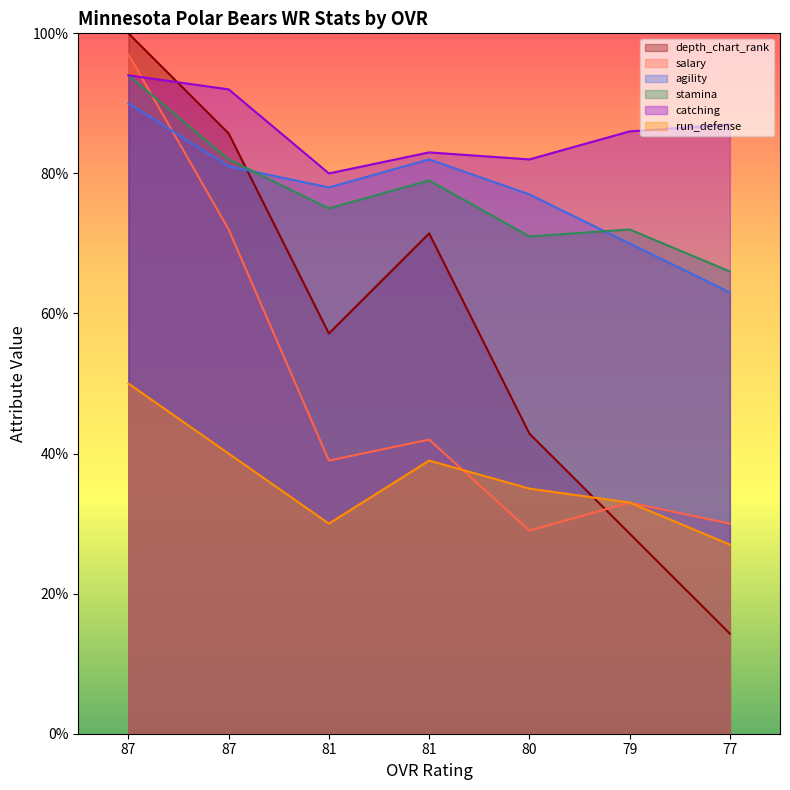

Reading left to right, extract all data points from this chart.

depth_chart_rank: 87=100.0	87=85.7	81=57.1	81=71.4	80=42.9	79=28.6	77=14.3
salary: 87=97.0	87=72.0	81=39.0	81=42.0	80=29.0	79=33.0	77=30.0
agility: 87=90.0	87=81.0	81=78.0	81=82.0	80=77.0	79=70.0	77=63.0
stamina: 87=94.0	87=82.0	81=75.0	81=79.0	80=71.0	79=72.0	77=66.0
catching: 87=94.0	87=92.0	81=80.0	81=83.0	80=82.0	79=86.0	77=87.0
run_defense: 87=50.0	87=40.0	81=30.0	81=39.0	80=35.0	79=33.0	77=27.0